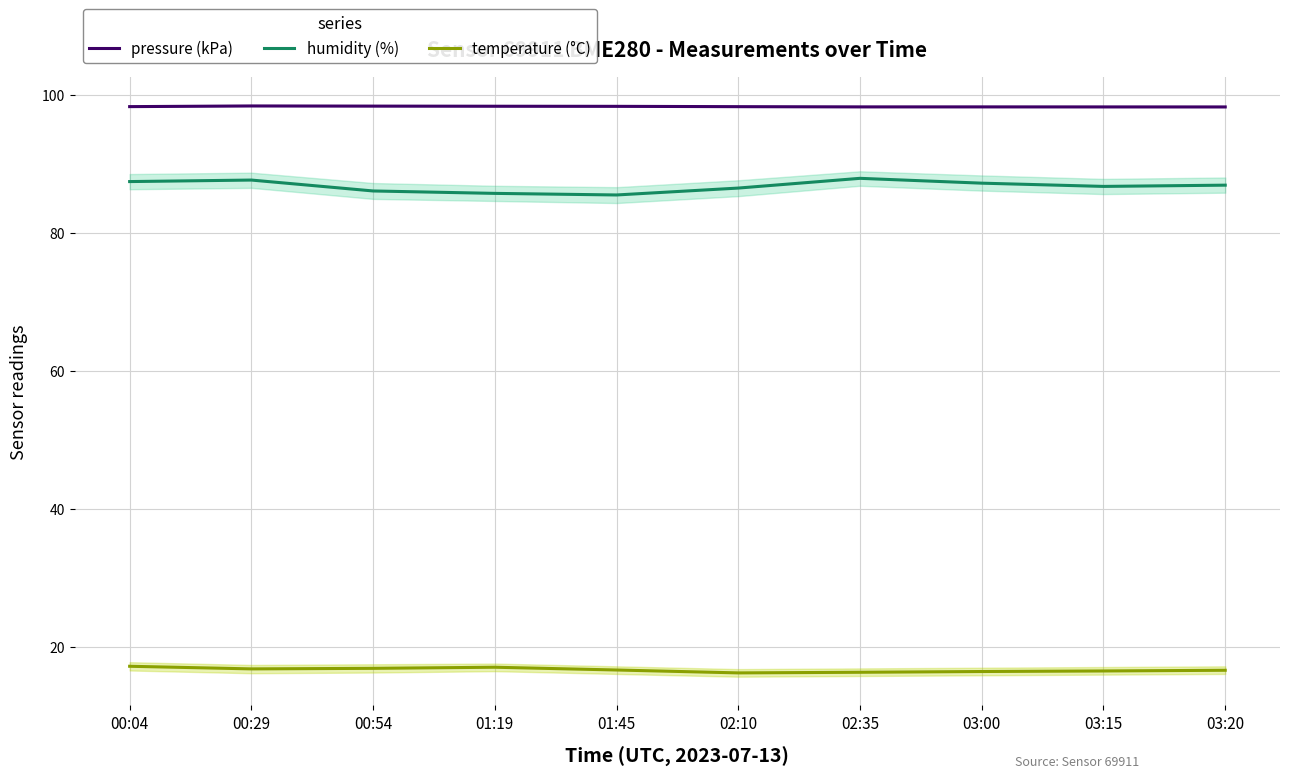

How many pressure (kPa) values are between 98 and 99?

10